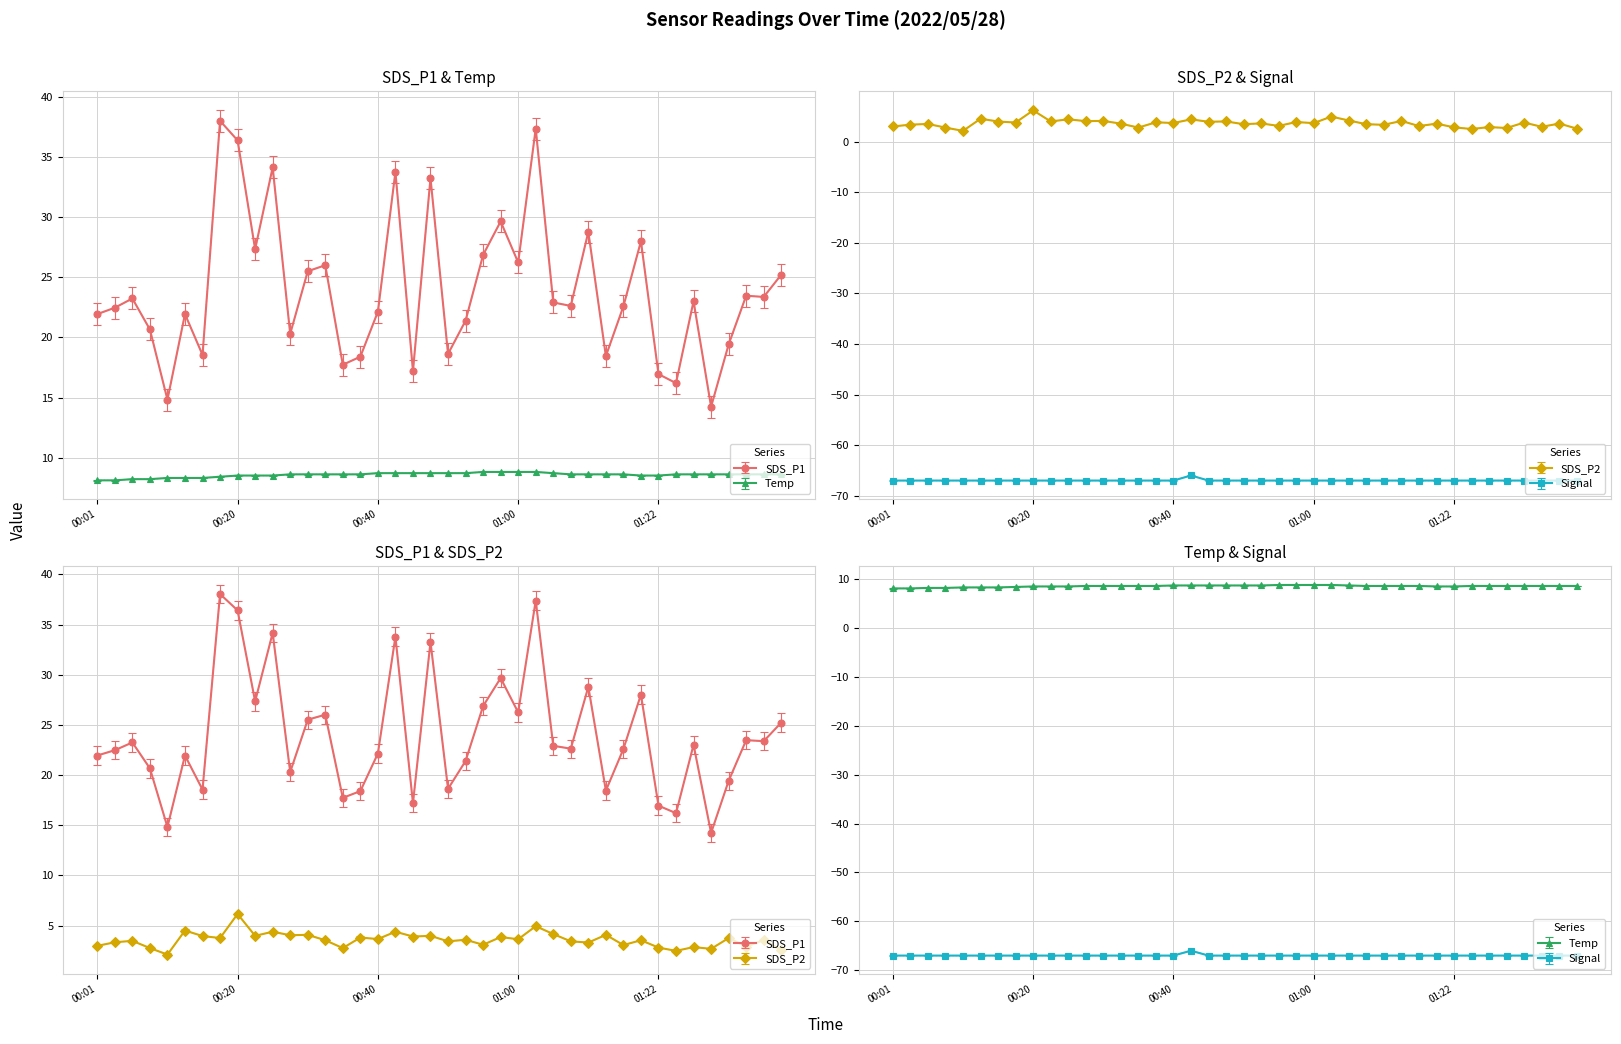

List the labels in order of SDS_P2 value, largest first.

2022/05/28 00:20:57, 2022/05/28 01:03:10, 2022/05/28 00:13:39, 2022/05/28 00:25:49, 2022/05/28 00:42:56, 2022/05/28 01:05:50, 2022/05/28 00:30:41, 2022/05/28 01:13:57, 2022/05/28 00:28:14, 2022/05/28 00:23:23, 2022/05/28 00:47:51, 2022/05/28 00:16:05, 2022/05/28 00:45:22, 2022/05/28 00:57:41, 2022/05/28 00:37:58, 2022/05/28 00:18:31, 2022/05/28 01:32:32, 2022/05/28 00:40:26, 2022/05/28 01:00:14, 2022/05/28 00:52:44, 2022/05/28 01:37:26, 2022/05/28 00:33:07, 2022/05/28 01:19:05, 2022/05/28 00:06:20, 2022/05/28 00:50:17, 2022/05/28 01:08:30, 2022/05/28 00:03:46, 2022/05/28 01:11:19, 2022/05/28 00:55:11, 2022/05/28 01:16:28, 2022/05/28 00:01:19, 2022/05/28 01:35:00, 2022/05/28 01:27:31, 2022/05/28 01:22:07, 2022/05/28 00:08:46, 2022/05/28 00:35:32, 2022/05/28 01:30:04, 2022/05/28 01:39:54, 2022/05/28 01:24:54, 2022/05/28 00:11:14